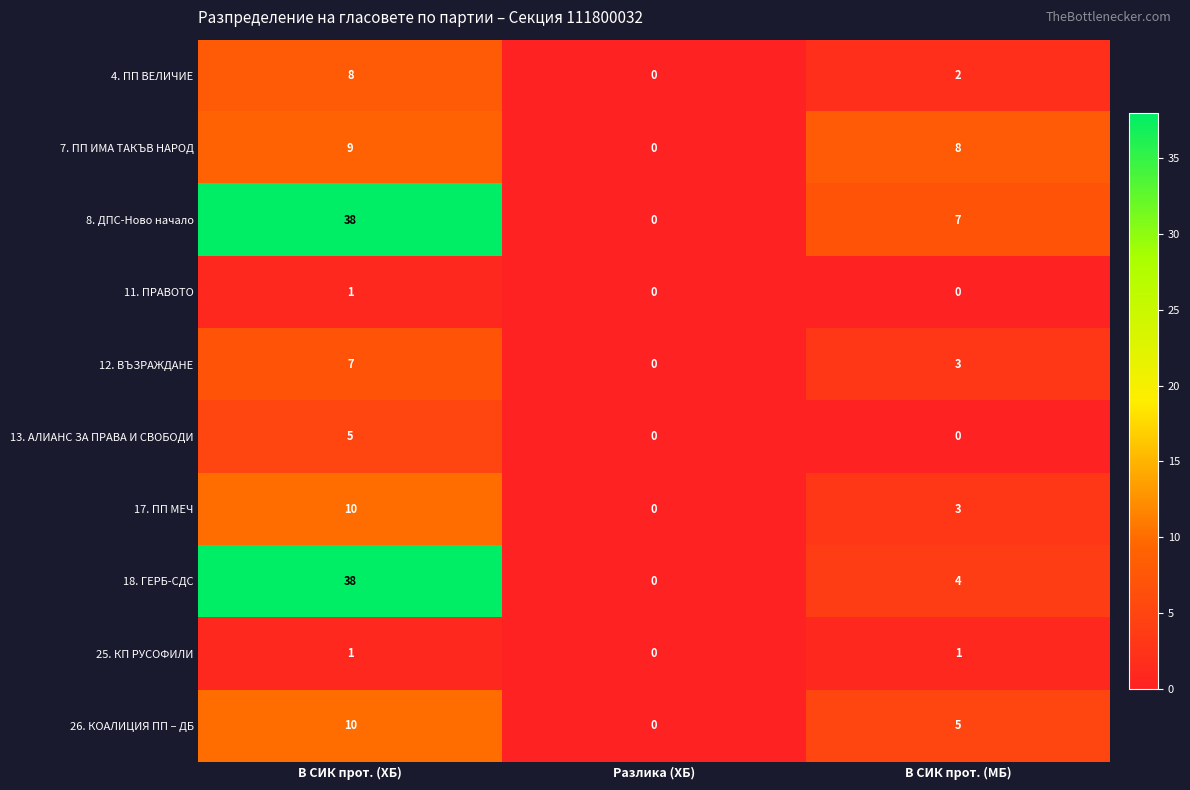

At which category is the sum across all series the highest?

В СИК прот. (ХБ)